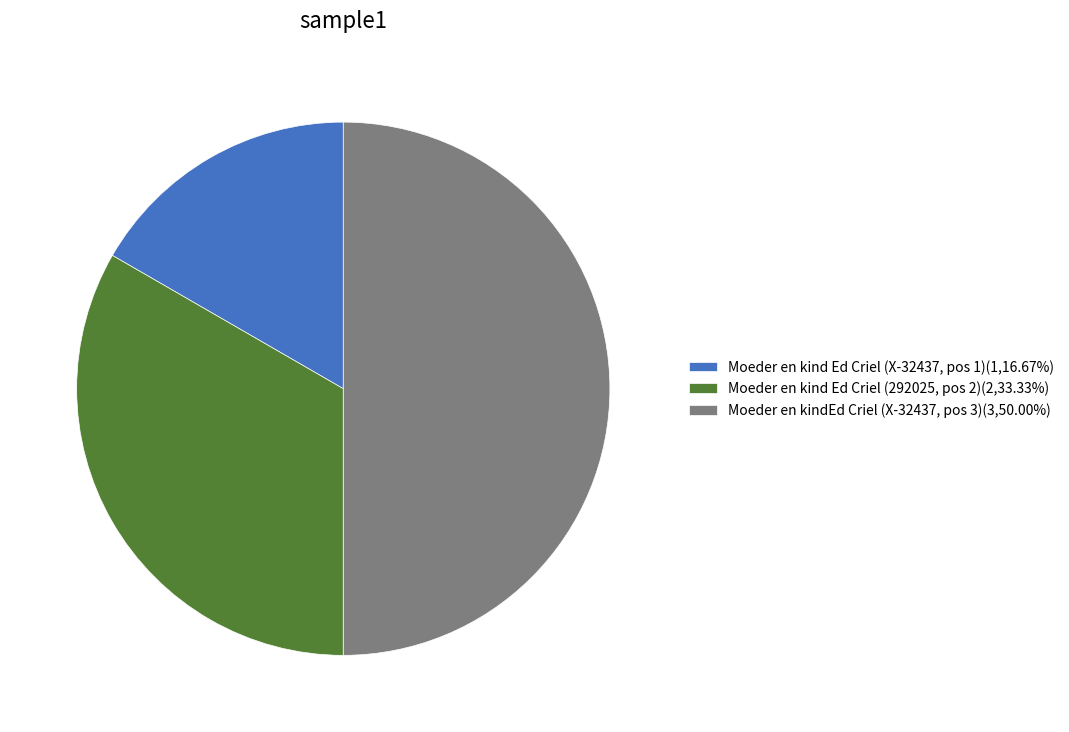

Does Moeder en kind Ed Criel (292025, pos 2)(2,33.33%) account for over 50% of the chart?

No